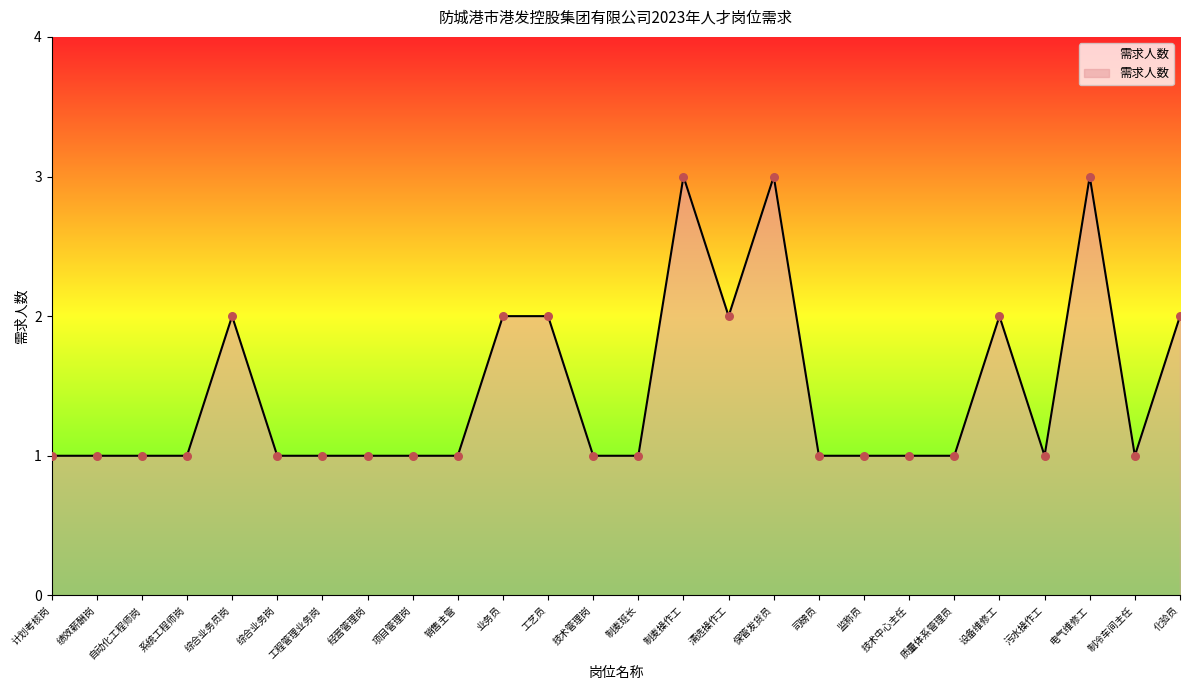

Between 制麦操作工 and 计划考核岗, which is larger?

制麦操作工